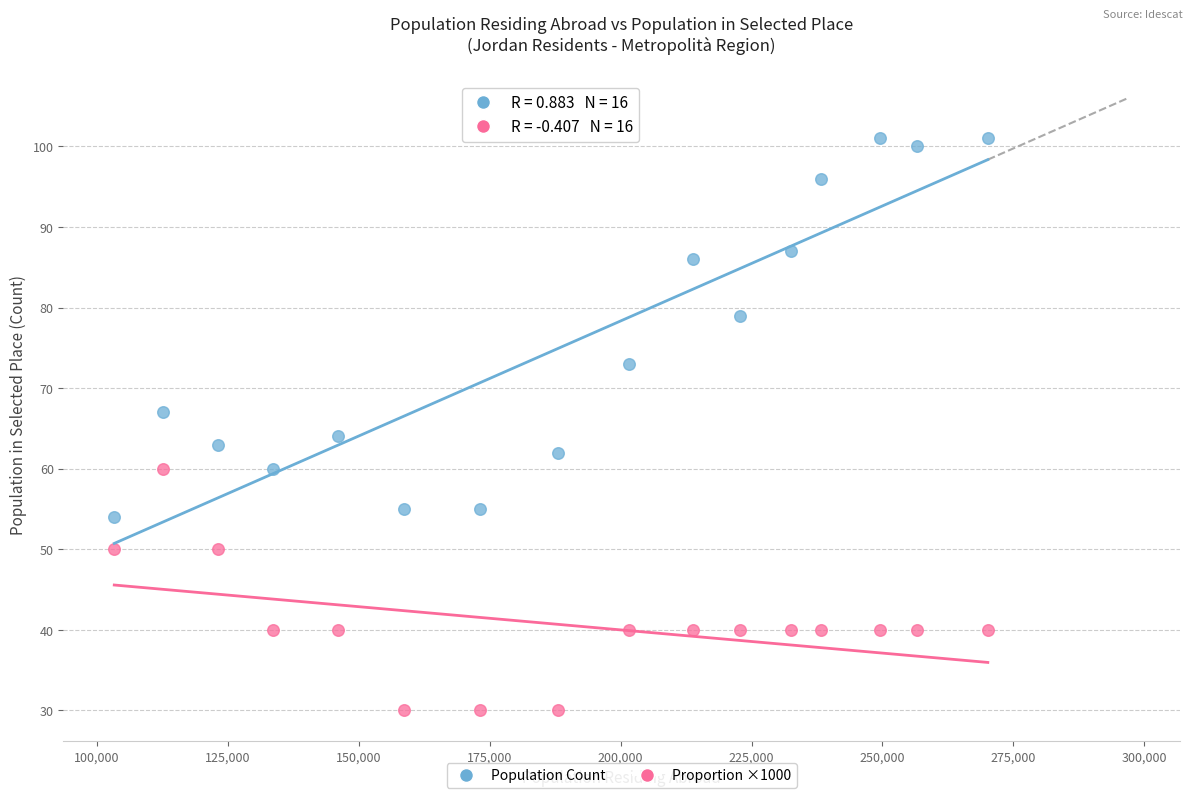

Across all data points, what is the range of X values (max minus min)?

166855